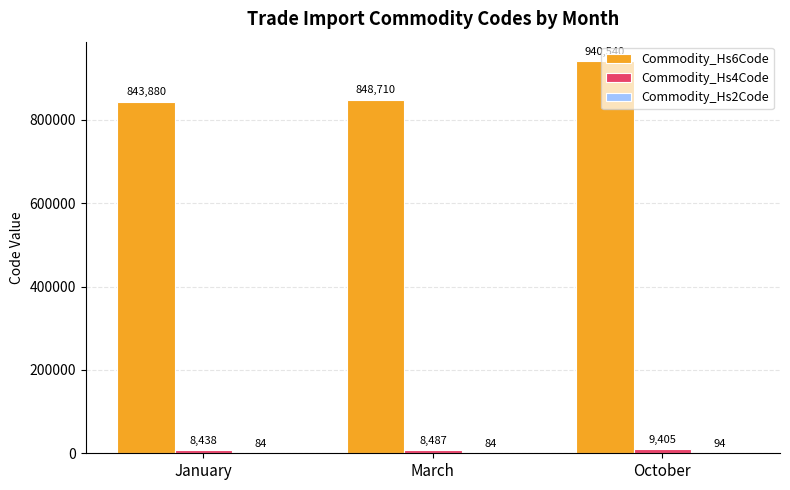

What is the maximum value shown in the chart?

940540